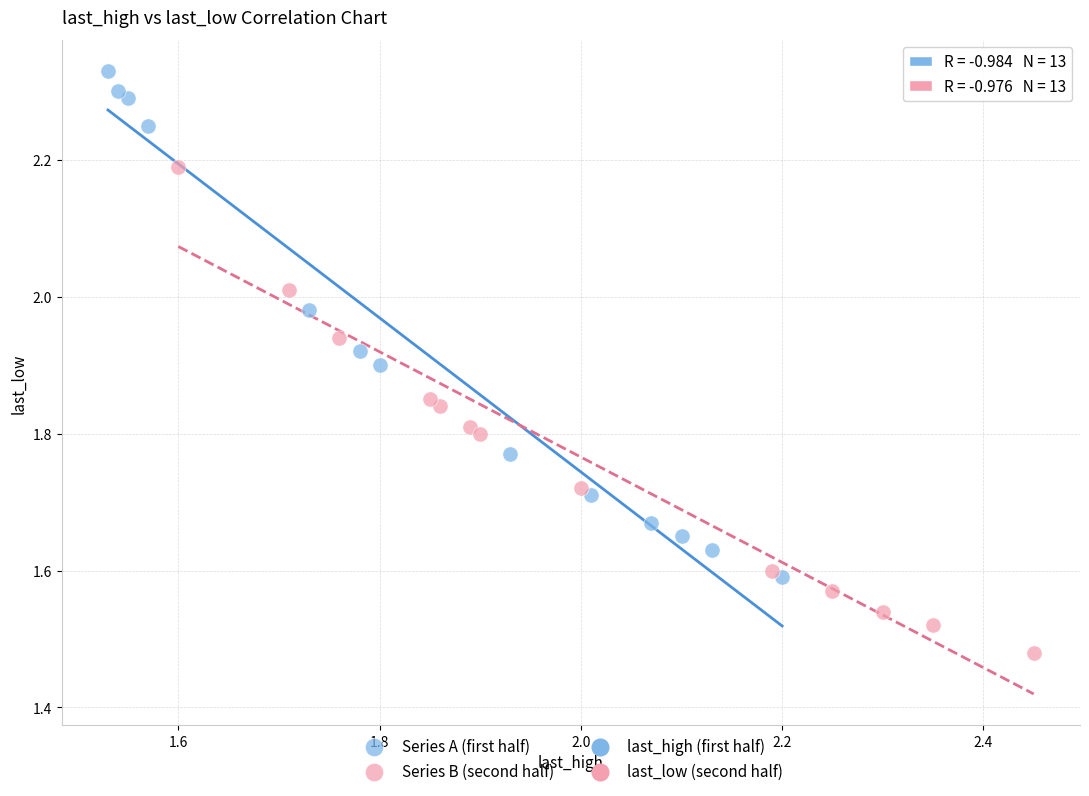

Which series reaches the minimum Y coordinate?

Series B (second half)